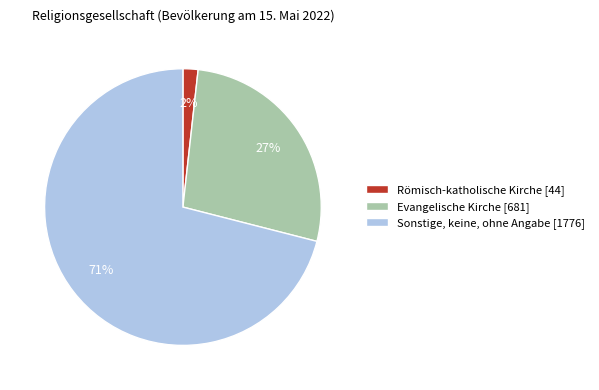

How many segments does this pie chart have?

3